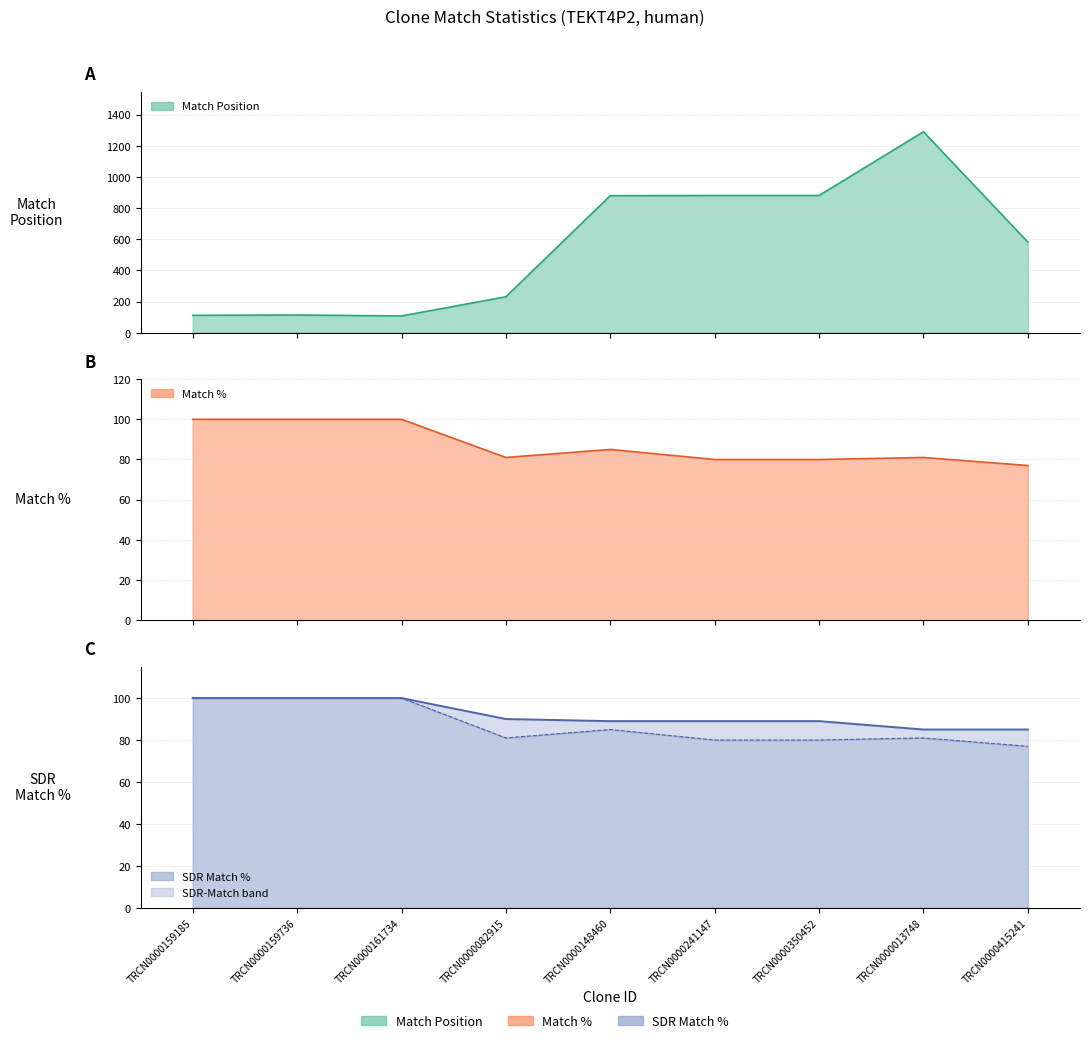

At which category does Match Position reach its first local peak?

TRCN0000159736